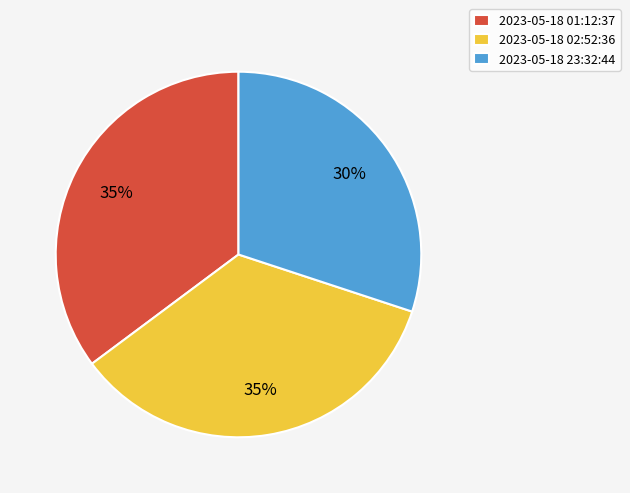

Which category has the smallest portion of the pie?

2023-05-18 23:32:44